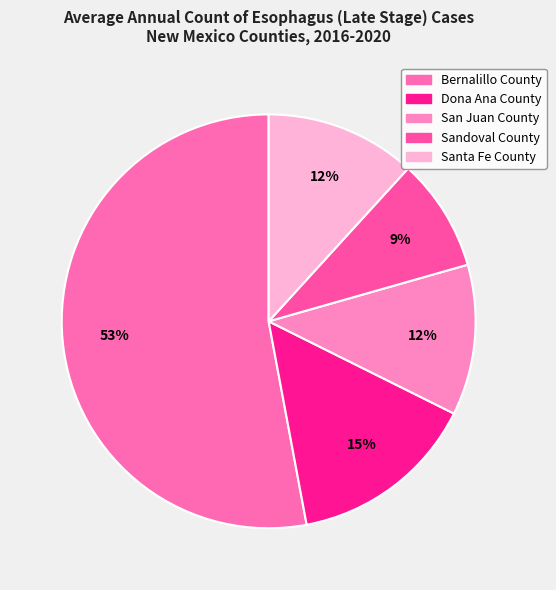

To the nearest percent, what is the difference between the San Juan County and Dona Ana County slice percentages?

3%